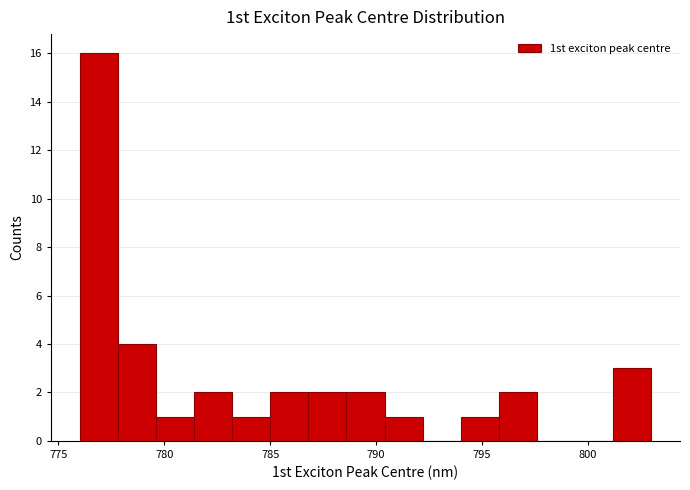

Around what value on the x-axis is the tallest bar? Give the approximate position of its centre, as read against the axis.

777.0